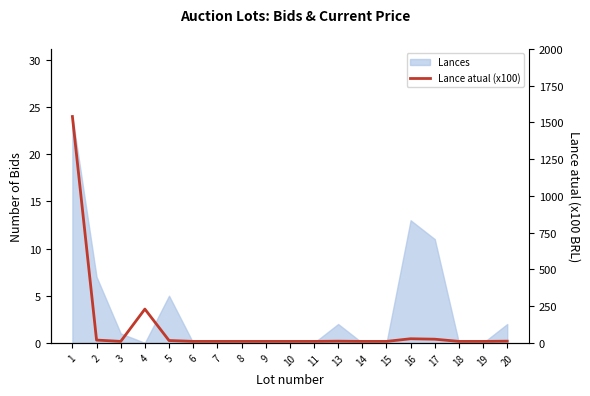

At which category does the chart reach its peak across all series?

1